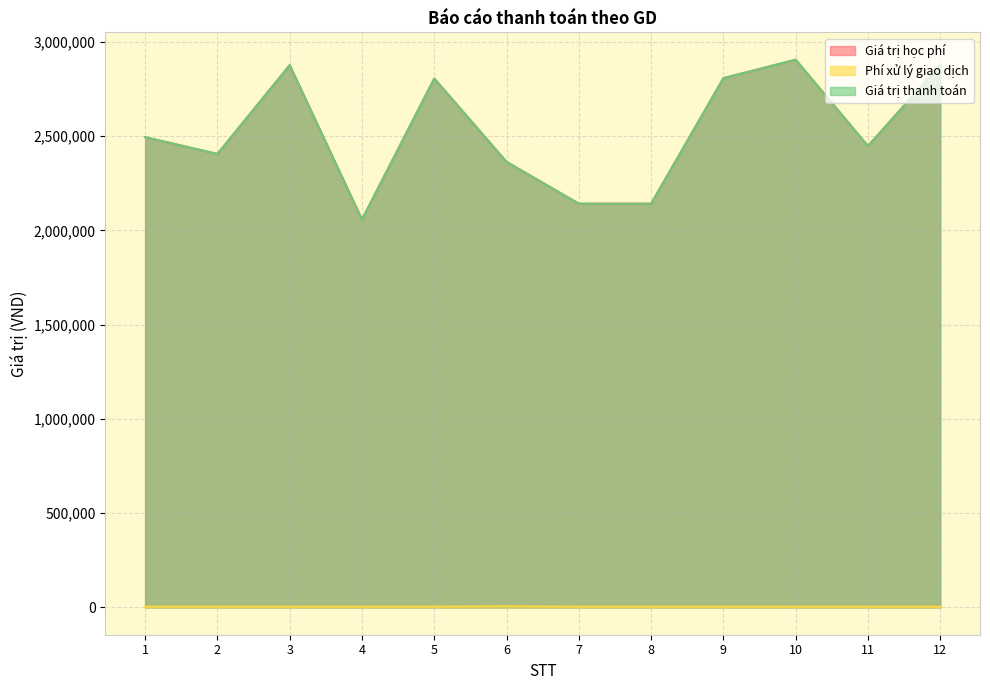

Which label corresponds to the largest value in the chart?

10